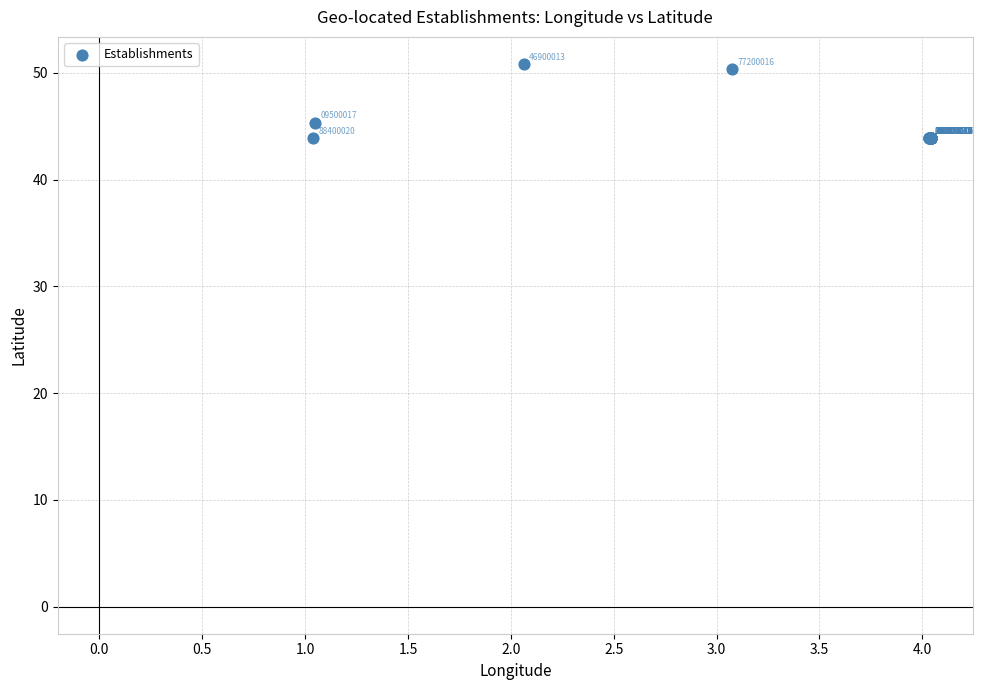

What Y value in the scatter plot is closest to 47?

45.3